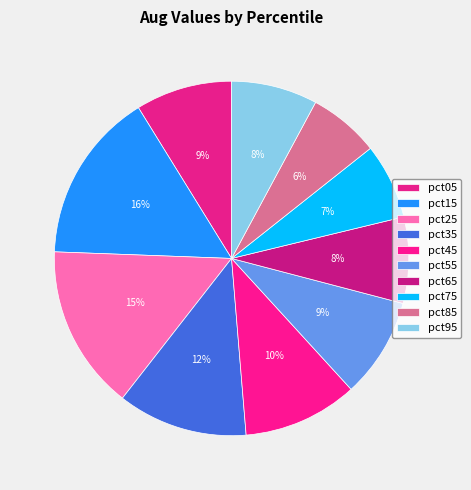

How many segments does this pie chart have?

10